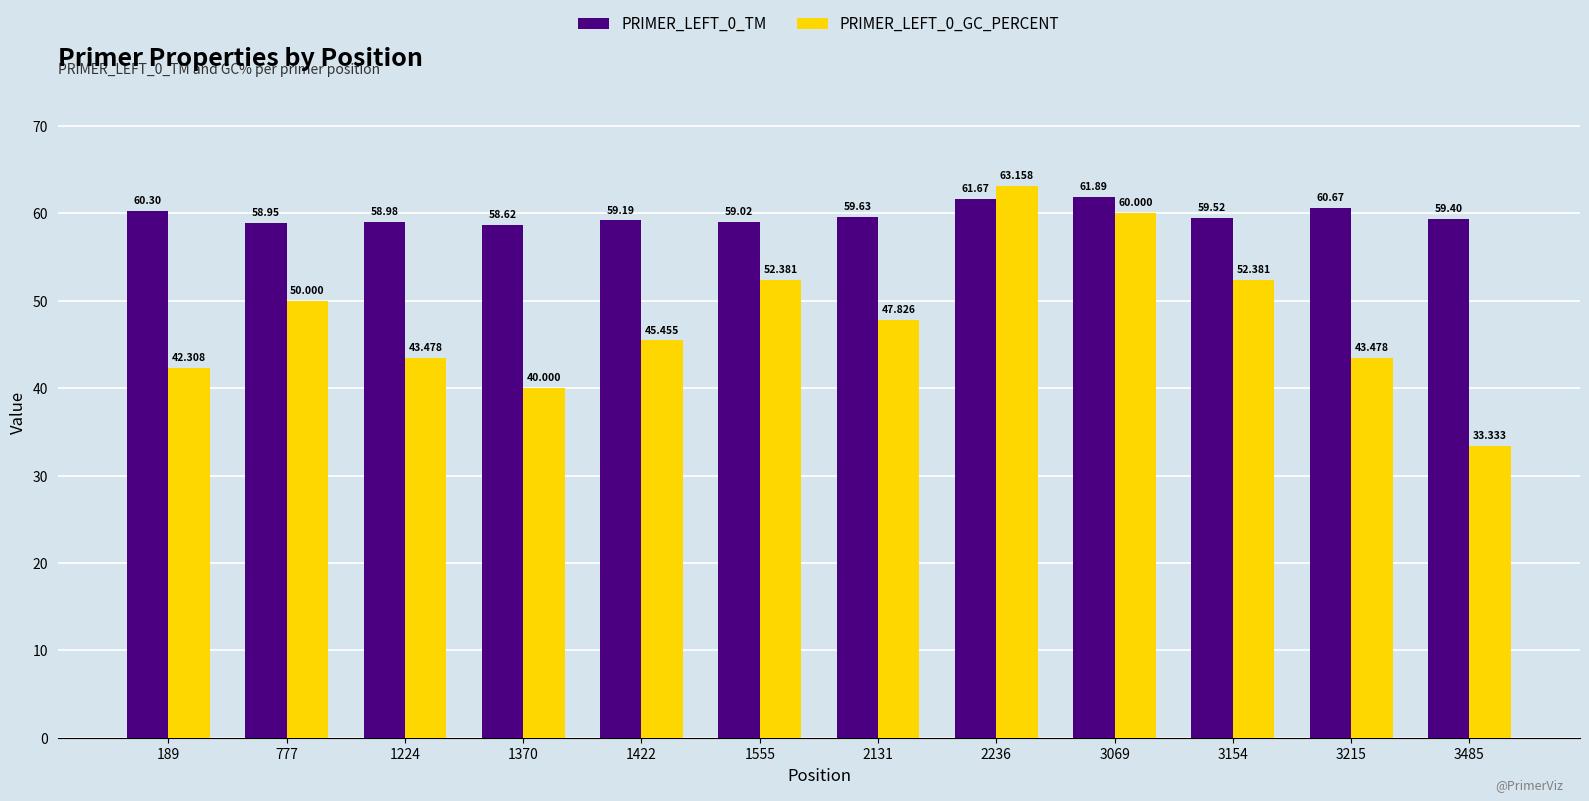

What is the difference between the PRIMER_LEFT_0_TM values at 3485 and 1370?

0.8